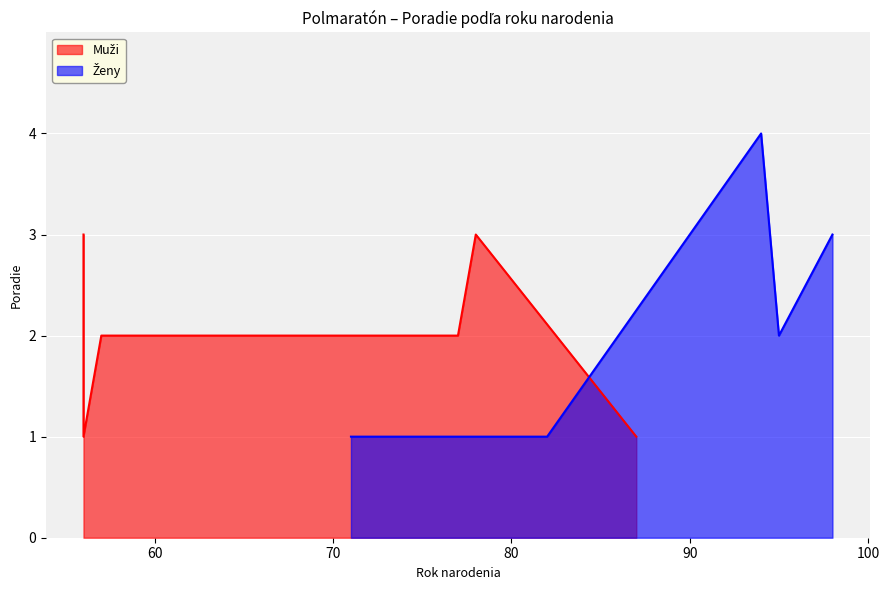

How many interior local valleys does the Muži series have?

1